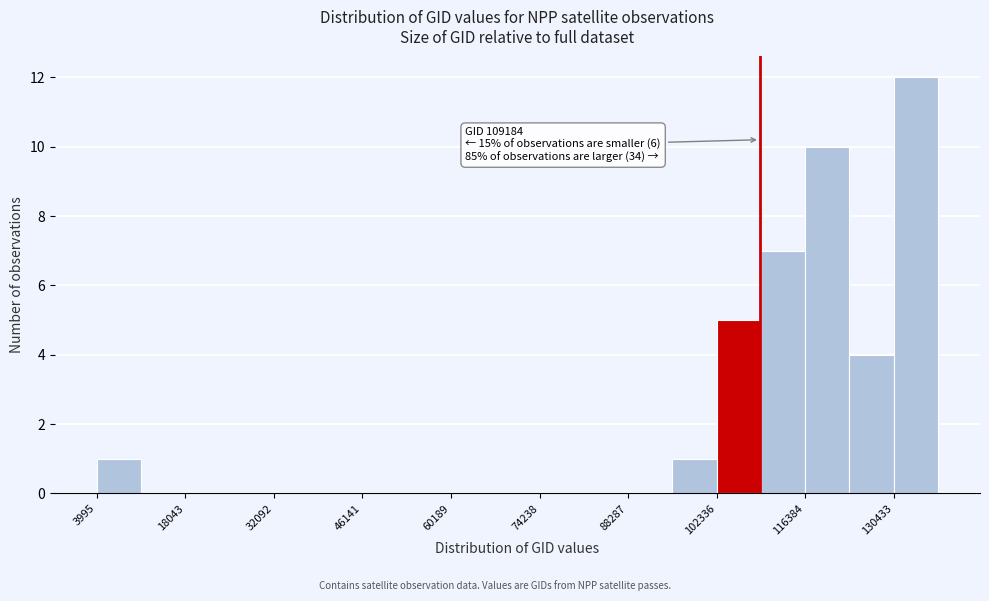

Read against the x-axis, roughly where is the centre of the tallest bar?

134000